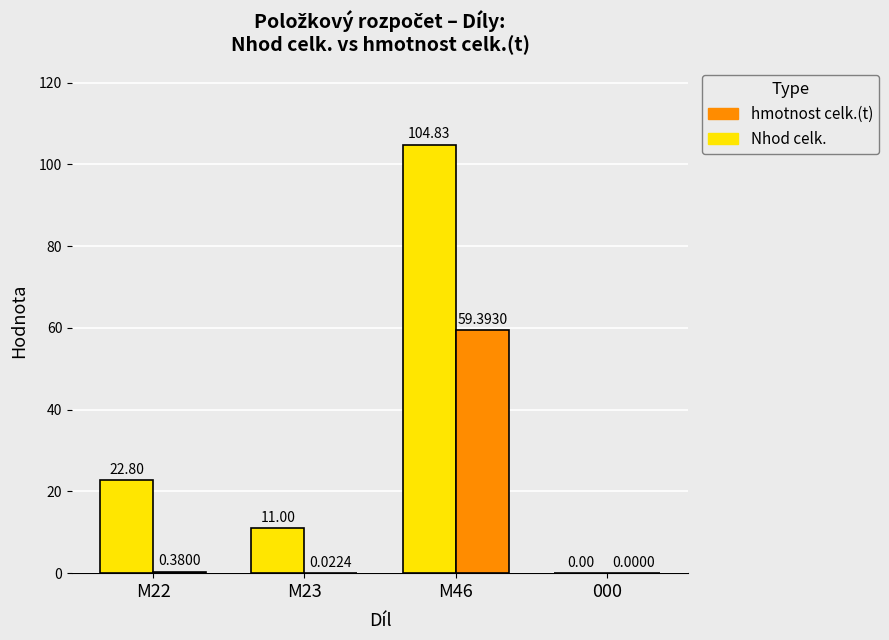

What is the sum of all hmotnost celk.(t) values?

59.8